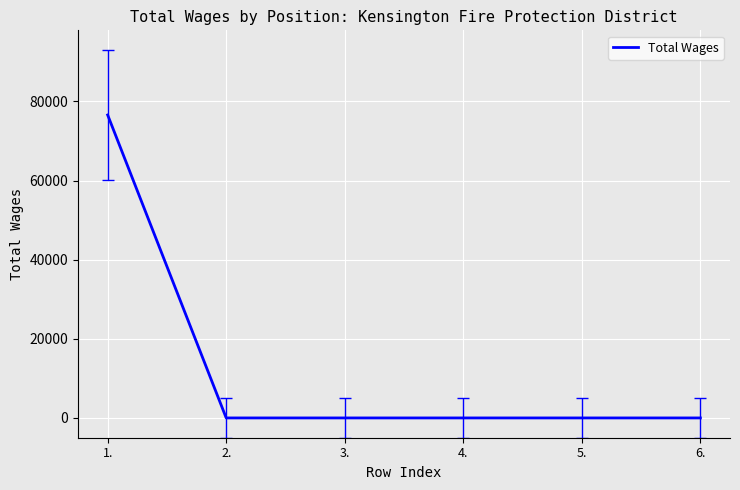

Is it true that the value at 6. is 0?

True